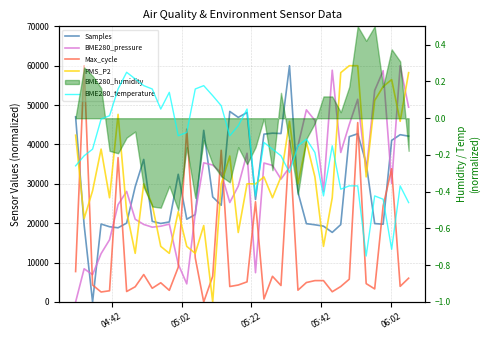

Count the number of categories in the chart.

40